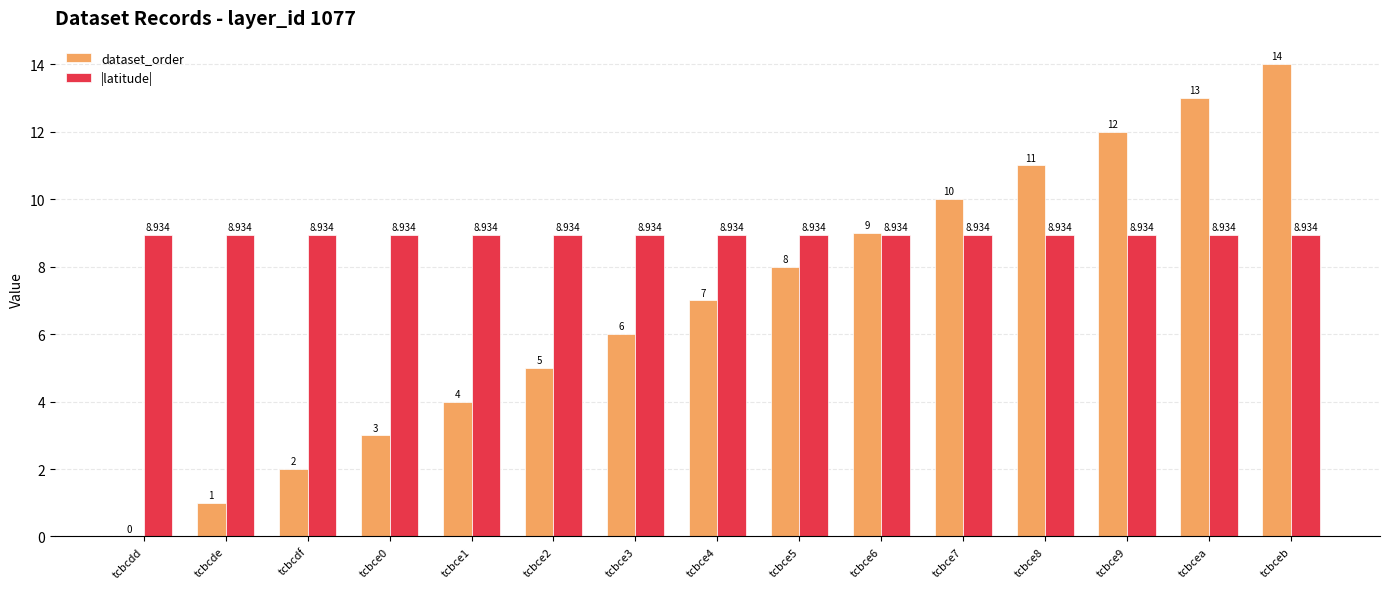

What is the total value across all series at tcbcdf?

10.9